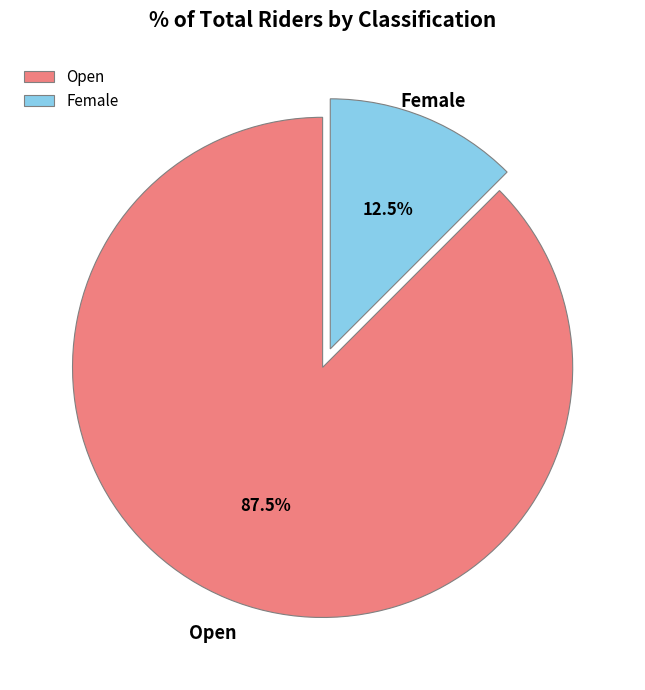

Does Open account for over 50% of the chart?

Yes